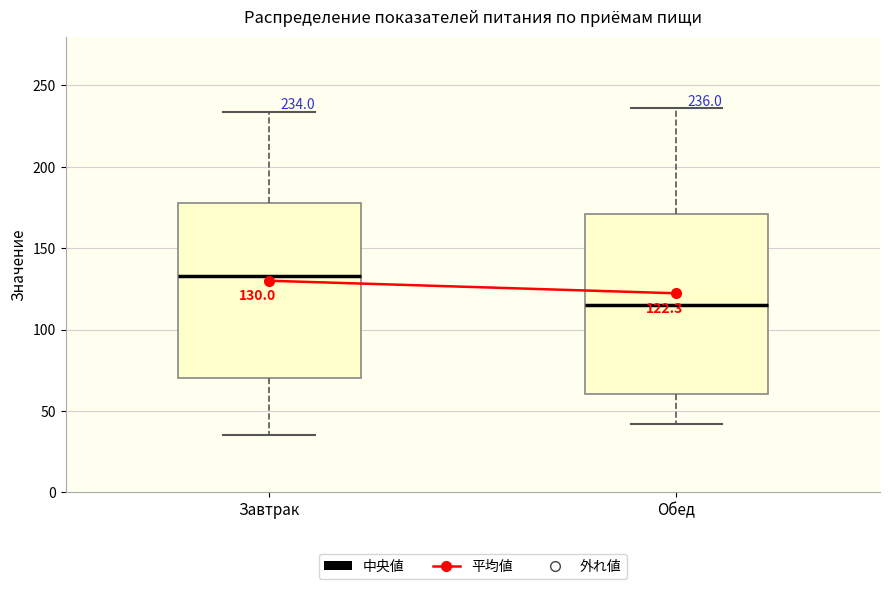

Which box's median line is the lowest?

Обед